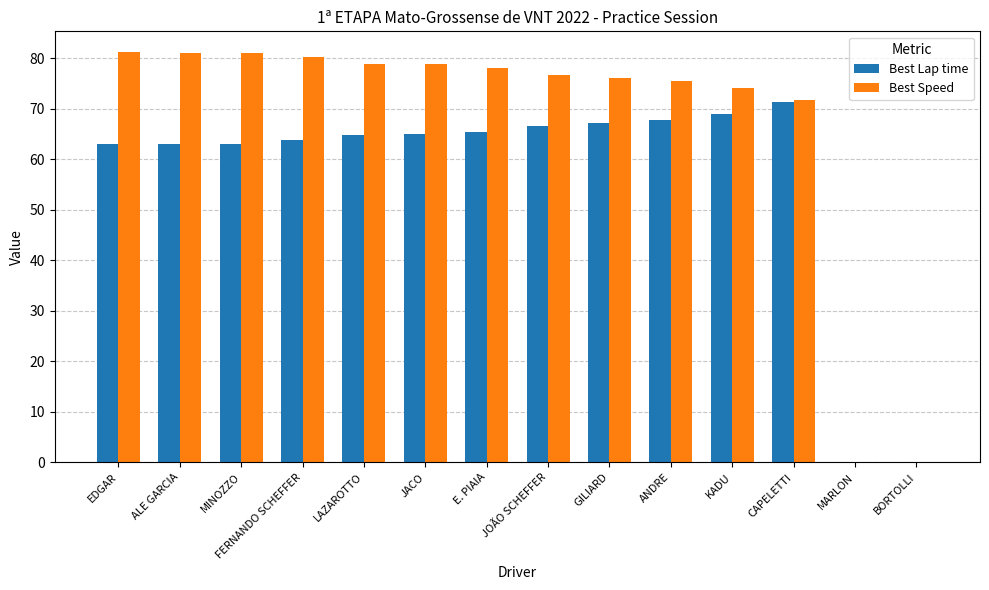

Is the value of Best Speed at FERNANDO SCHEFFER greater than the value of Best Lap time at KADU?

Yes